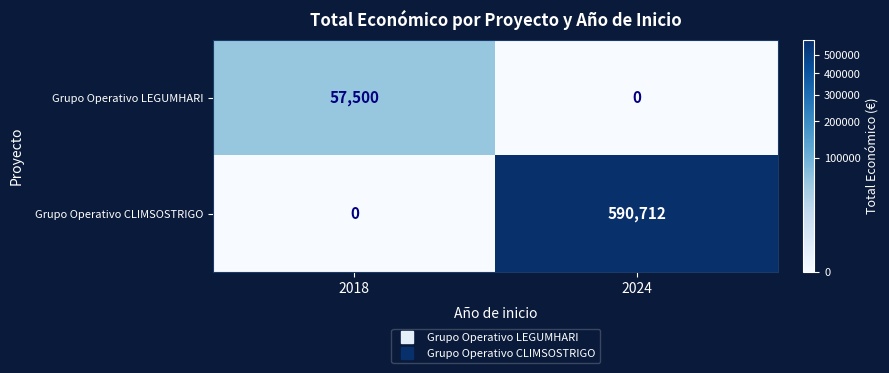

How many categories are shown in the chart?

2